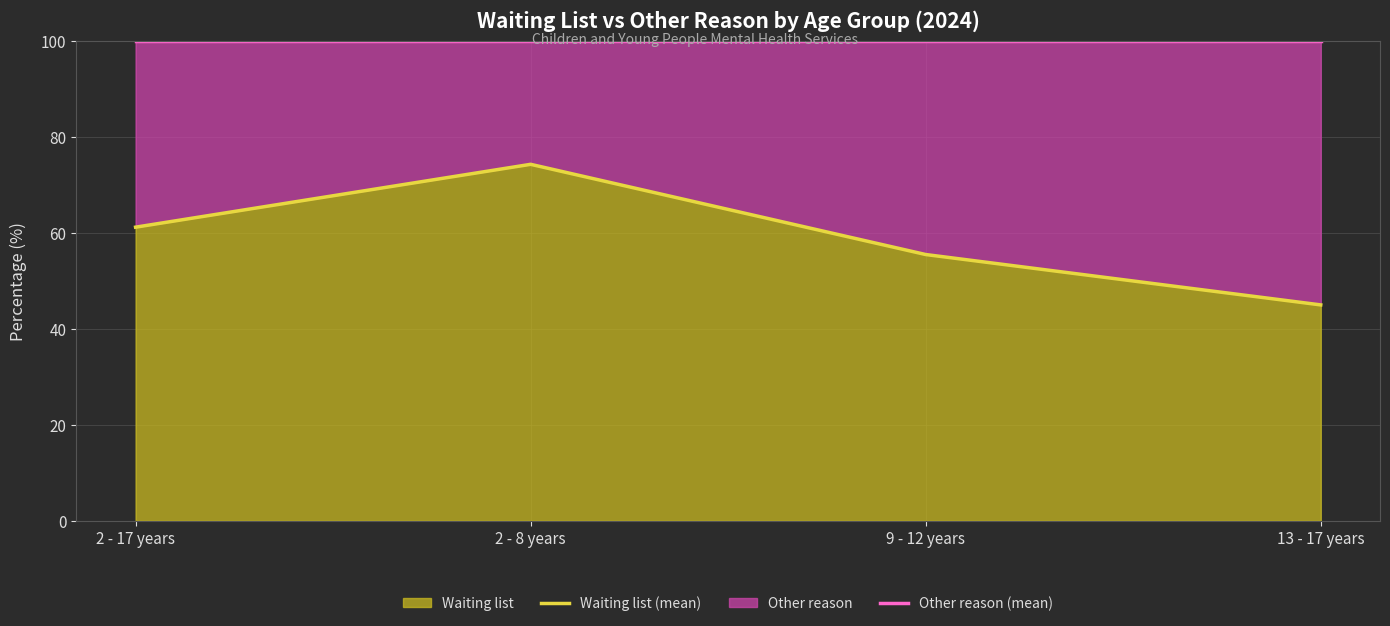

Is it true that the value at 9 - 12 years is 55.5?

True